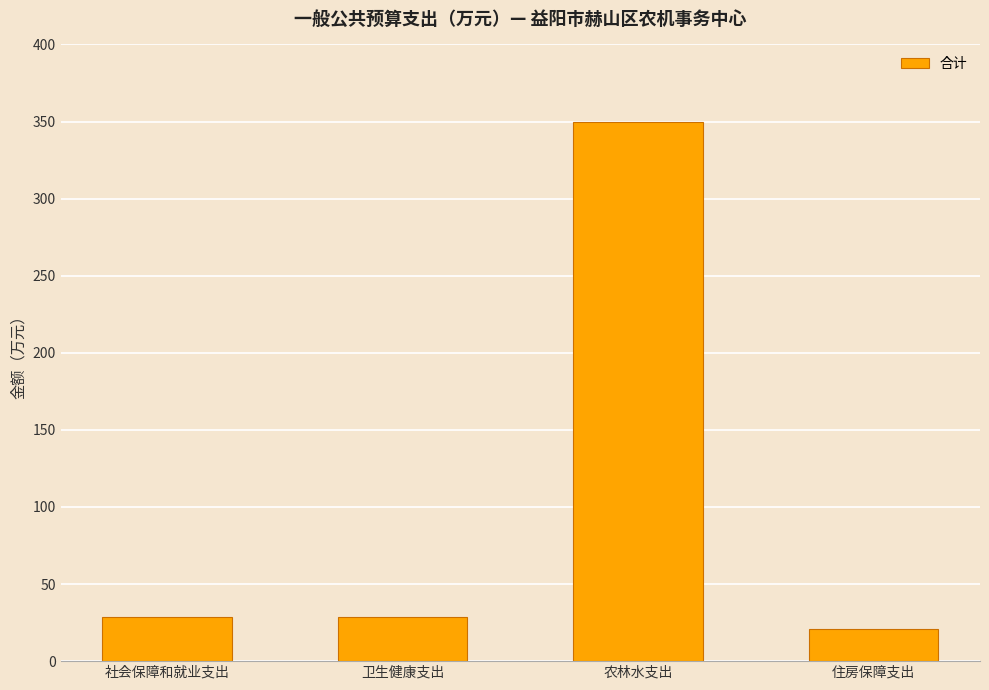

How many bars are there in total?

4